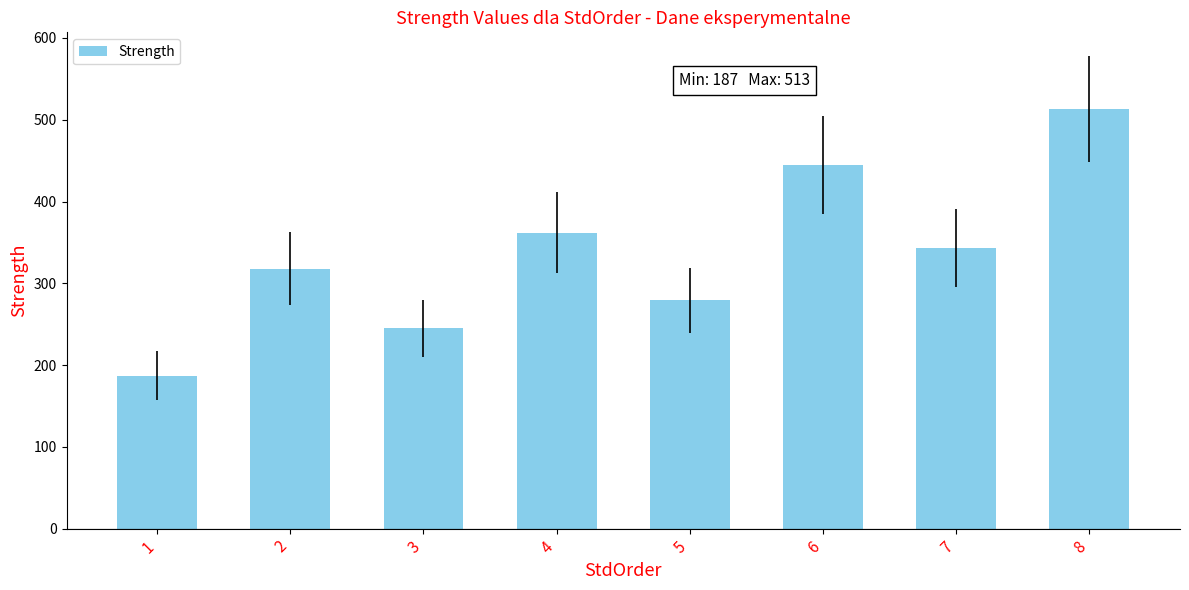

What value does the data have at 5?

279